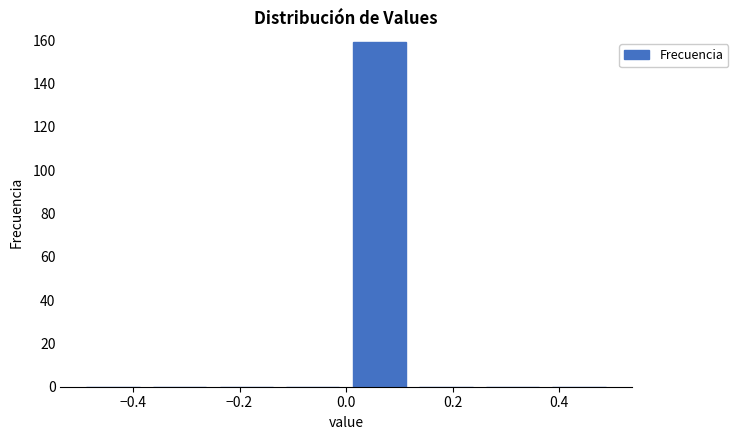

How tall is the bar that spans 0.000 to 0.125 on the x-axis? Neither the bar edges nor the heights are printed on the chart, so give them approximately, as read against the axes.

160